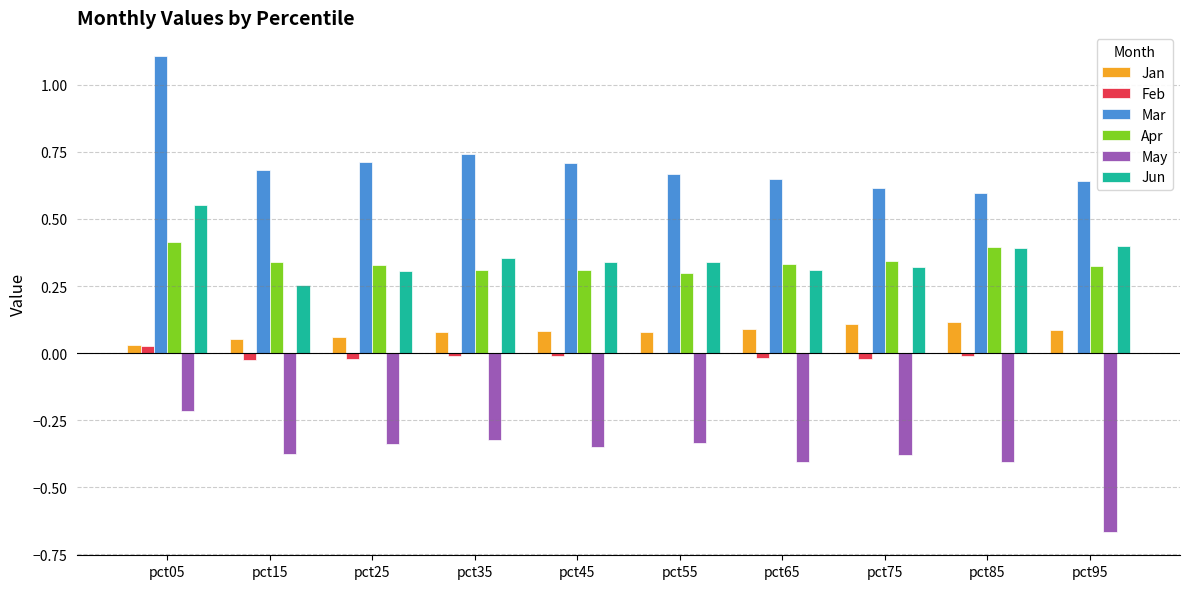

Which category has the highest value in the Mar series?

pct05